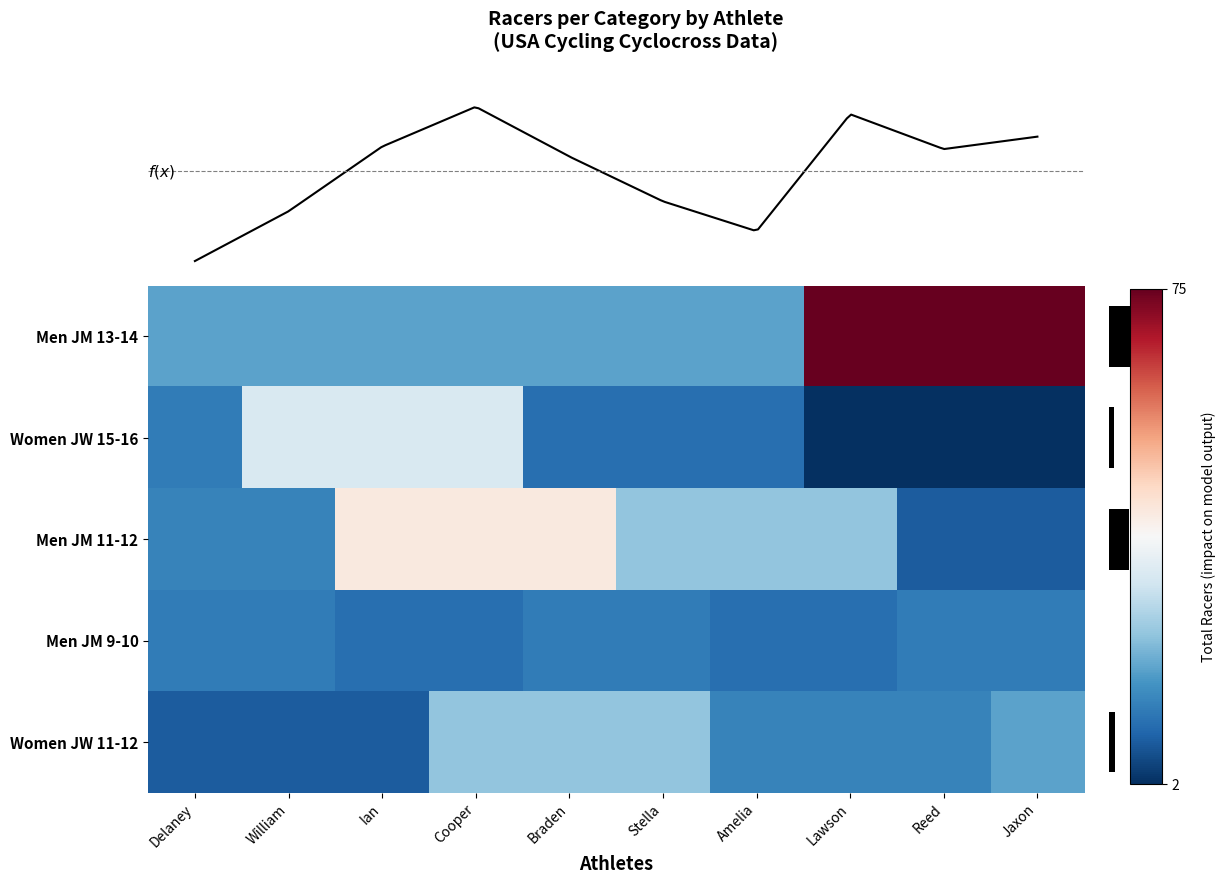

Reading right to left, transcribe all the data shown in this chart.

Men JM 13-14: Jaxon=75	Reed=75	Lawson=75	Amelia=19	Stella=19	Braden=19	Cooper=19	Ian=19	William=19	Delaney=19
Women JW 15-16: Jaxon=2	Reed=2	Lawson=2	Amelia=11	Stella=11	Braden=11	Cooper=33	Ian=33	William=33	Delaney=13
Men JM 11-12: Jaxon=8	Reed=8	Lawson=24	Amelia=24	Stella=24	Braden=42	Cooper=42	Ian=42	William=14	Delaney=14
Men JM 9-10: Jaxon=13	Reed=13	Lawson=11	Amelia=11	Stella=13	Braden=13	Cooper=11	Ian=11	William=13	Delaney=13
Women JW 11-12: Jaxon=19	Reed=14	Lawson=14	Amelia=14	Stella=24	Braden=24	Cooper=24	Ian=8	William=8	Delaney=8